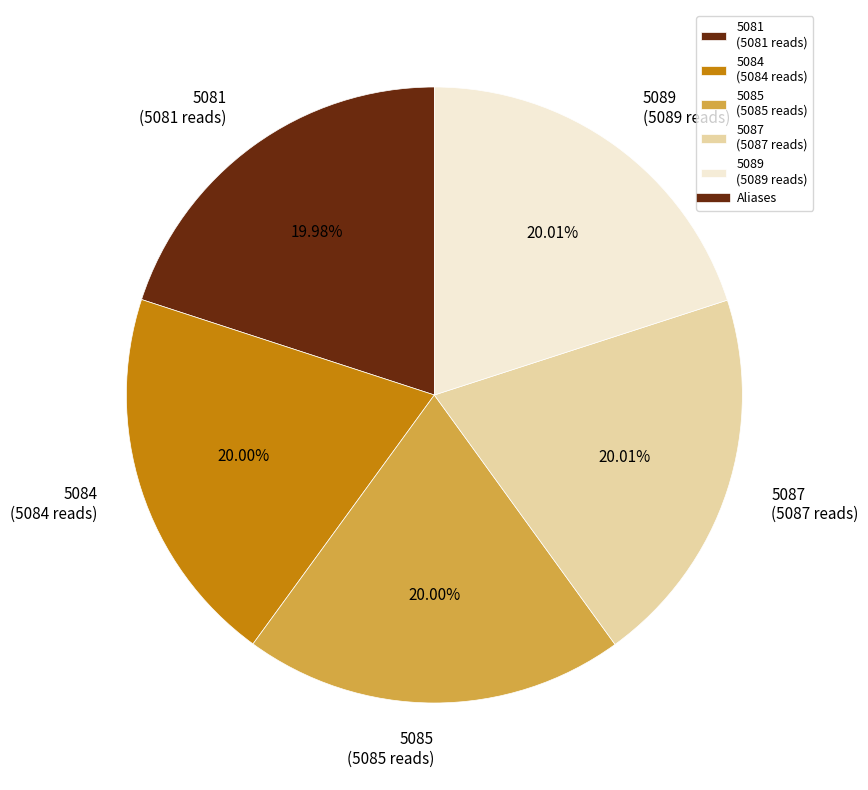

Does 5085 represent more than half of the total?

No